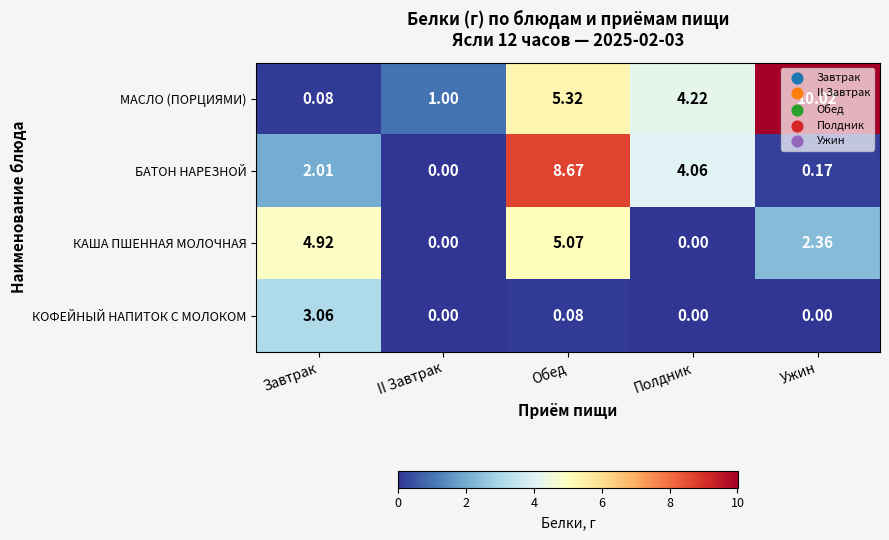

List the labels in order of БАТОН НАРЕЗНОЙ value, smallest first.

II Завтрак, Ужин, Завтрак, Полдник, Обед